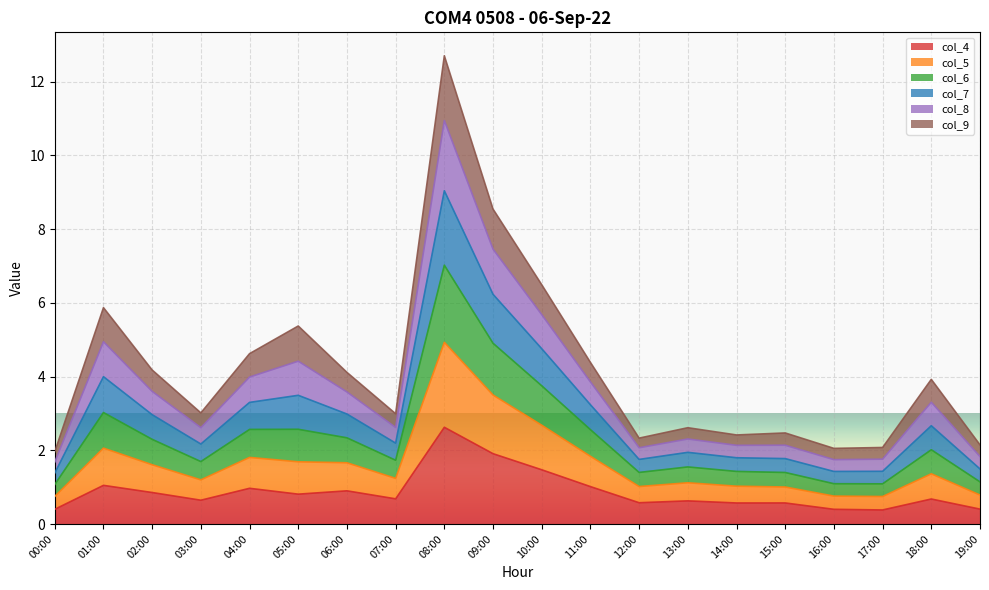

At how many categories does at least one series exceed 0?

20